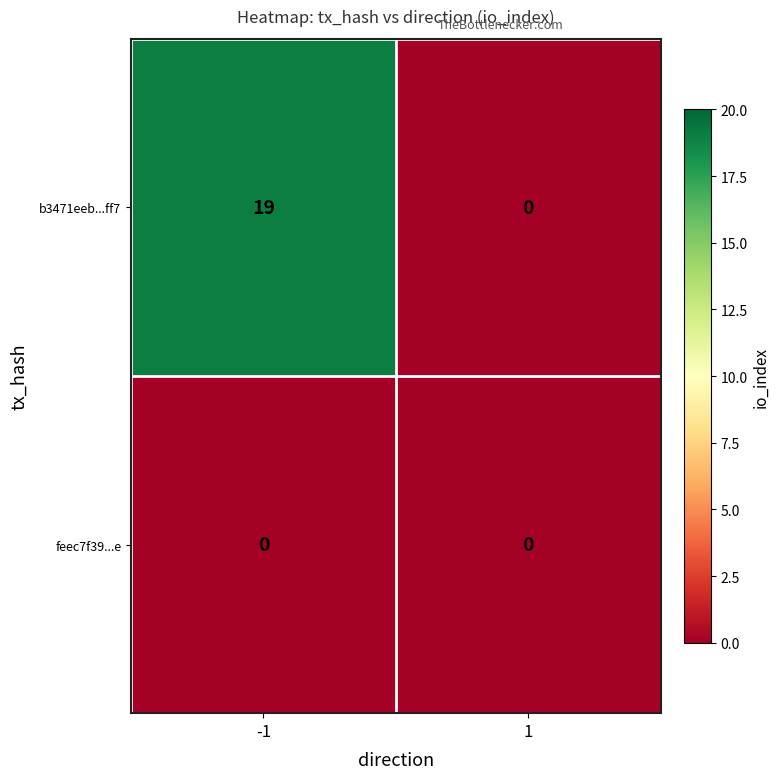

What is the maximum value shown in the chart?

19